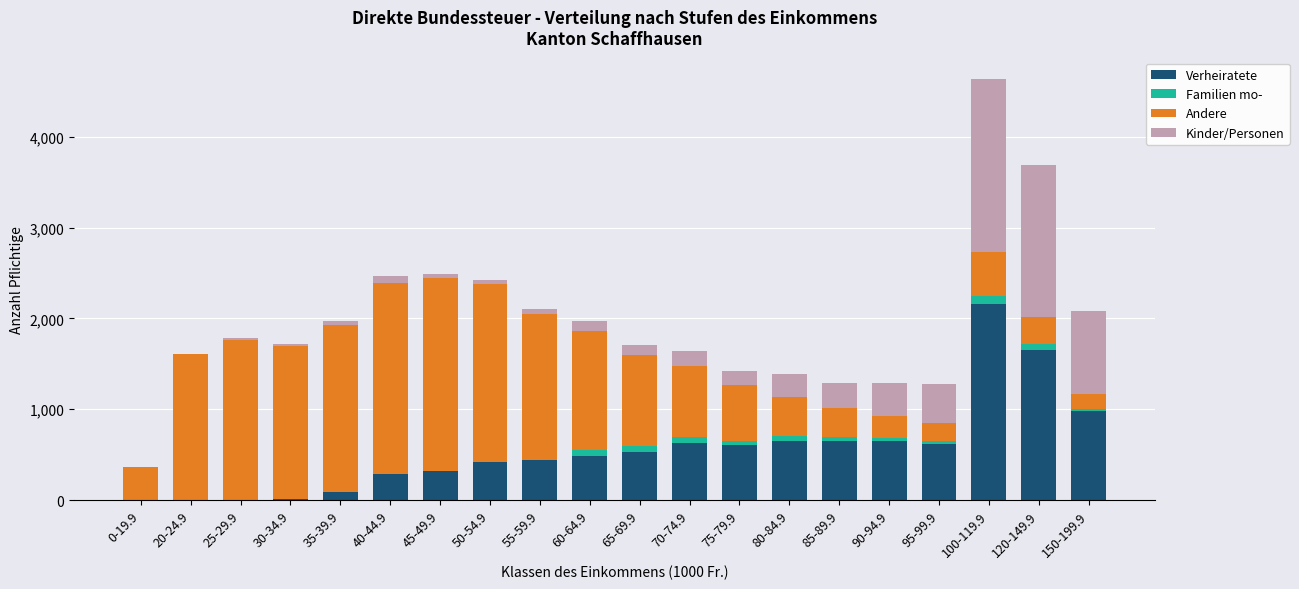

At which category is the sum across all series the highest?

100-119.9